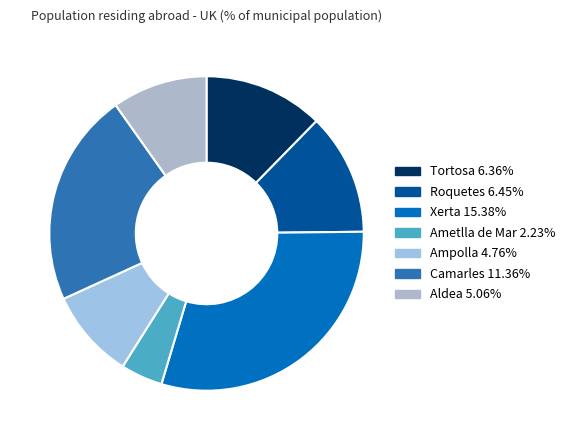

How many segments does this pie chart have?

7